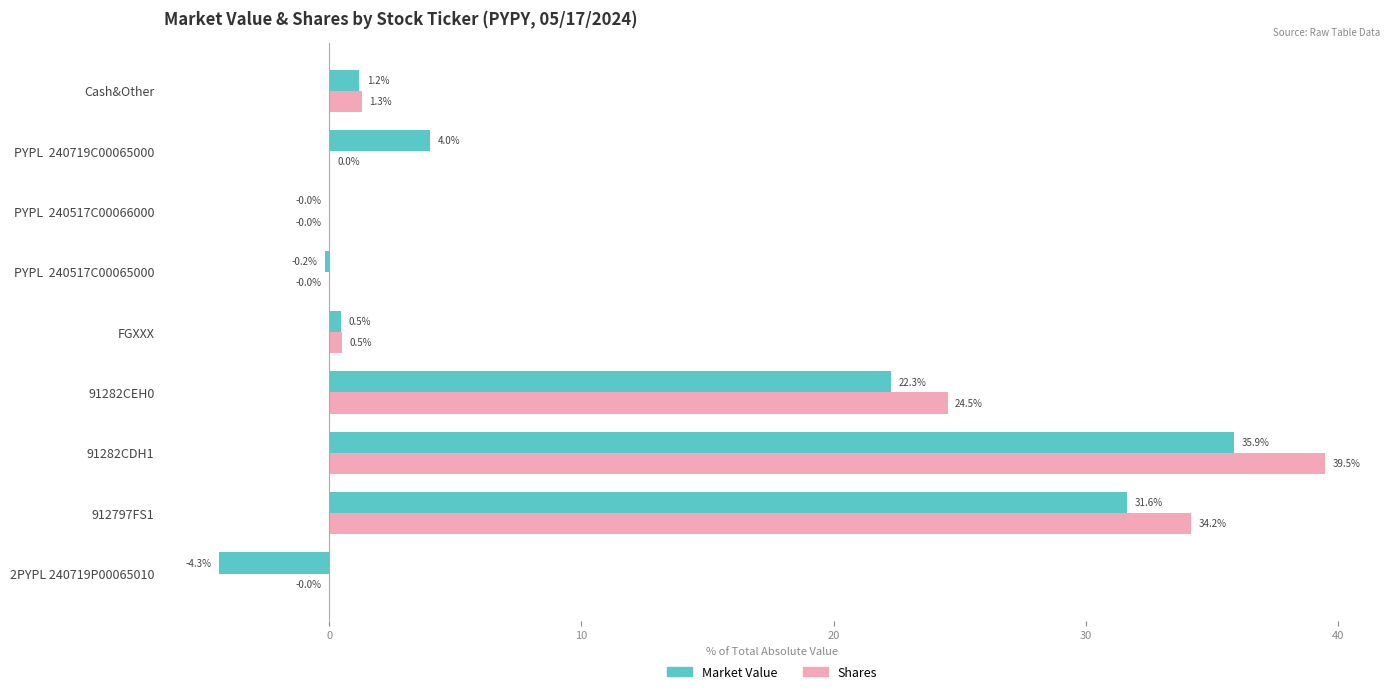

Count the number of categories in the chart.

9